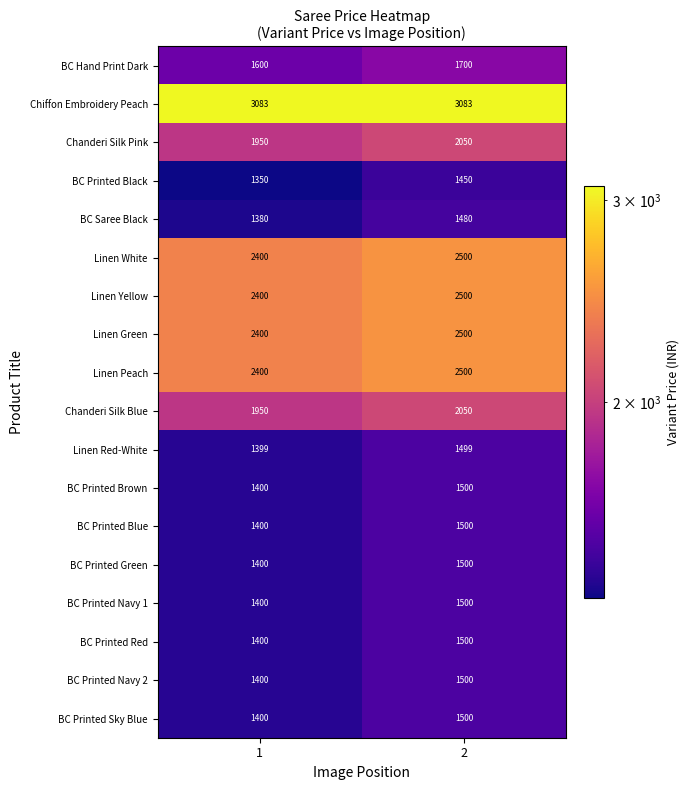

What is the maximum value for BC Printed Sky Blue?

1500